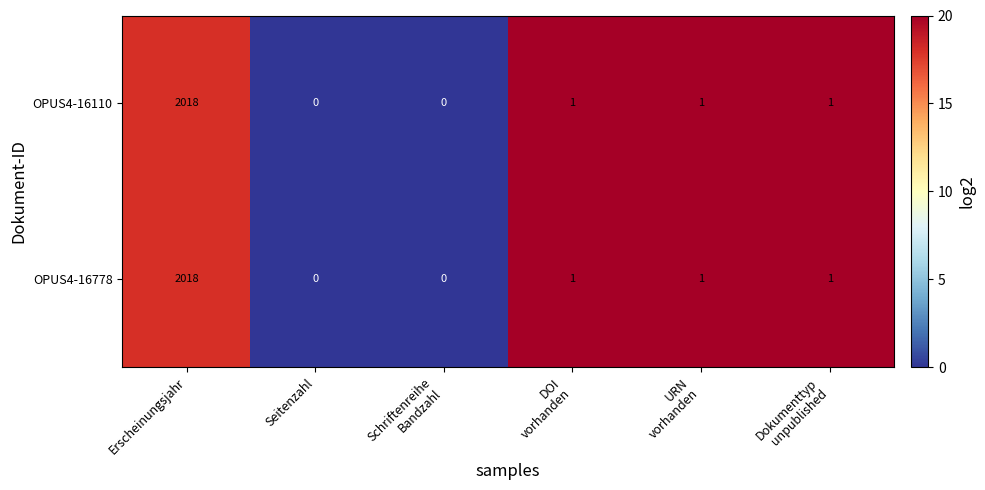

What is the total value across all series at Erscheinungsjahr?

4036